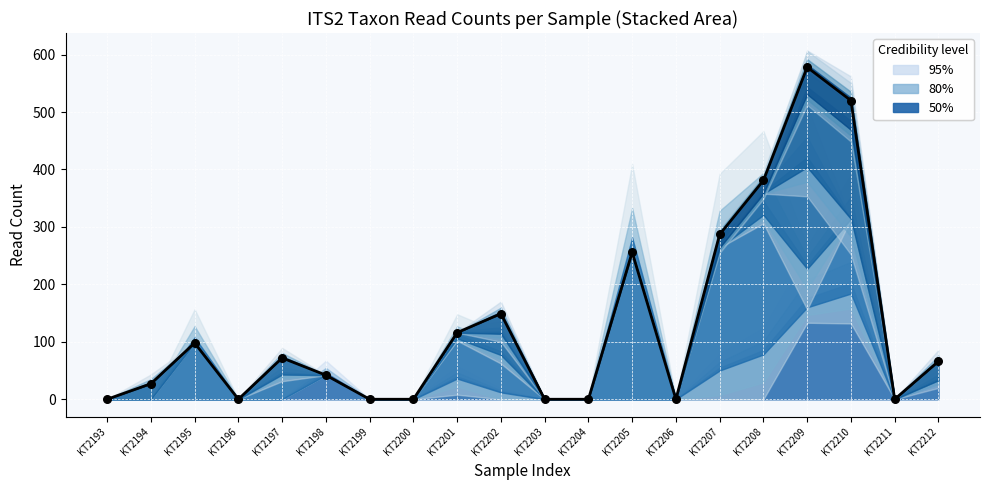

Approximately how many times larger is the value at KT2195 compared to KT2207?

0.3